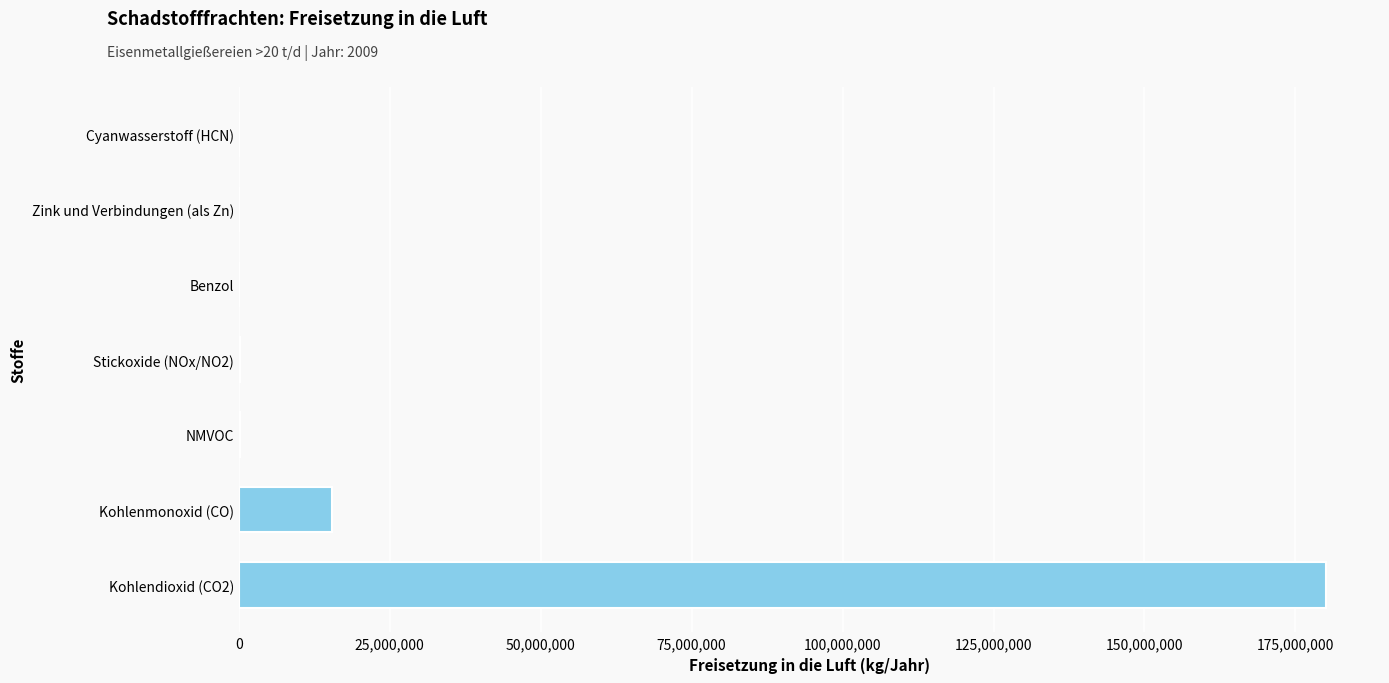

What is the maximum value shown in the chart?

180000000